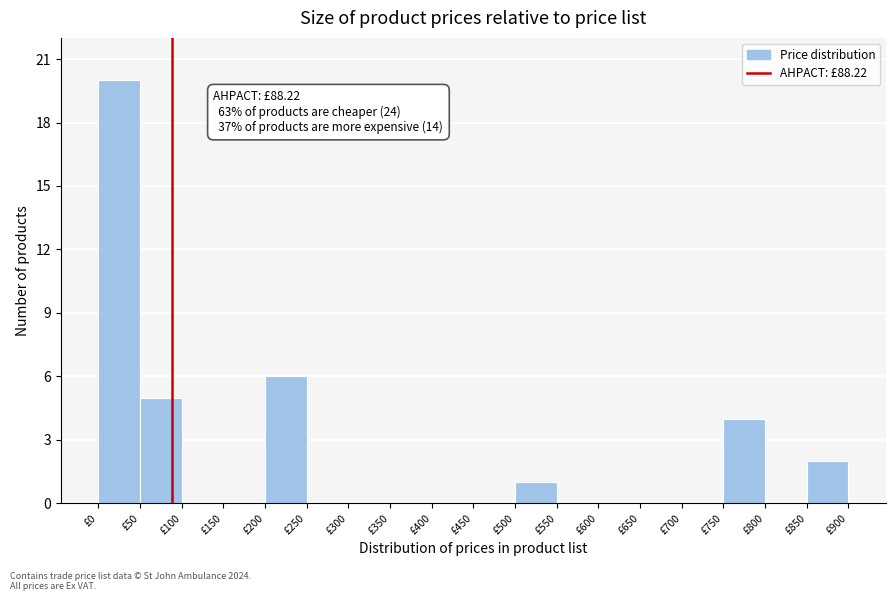

Which range on the x-axis has the tallest bar?

0 to 50